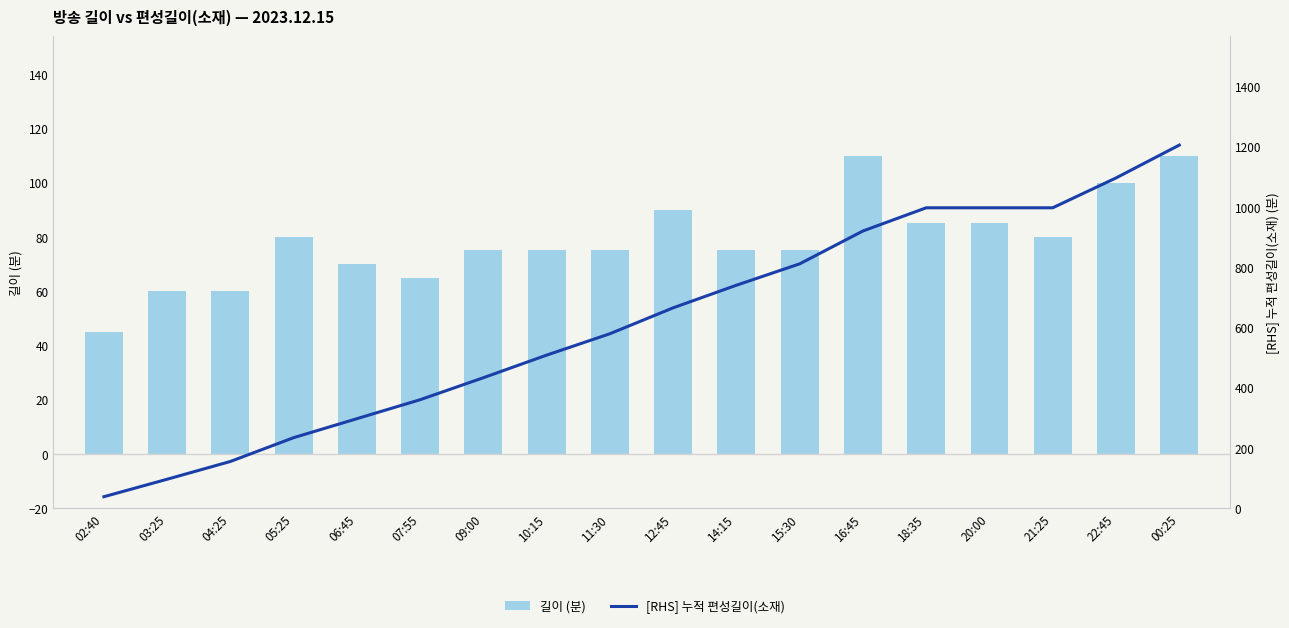

Reading left to right, transcribe all the data shown in this chart.

길이 (분): 02:40=45	03:25=60	04:25=60	05:25=80	06:45=70	07:55=65	09:00=75	10:15=75	11:30=75	12:45=90	14:15=75	15:30=75	16:45=110	18:35=85	20:00=85	21:25=80	22:45=100	00:25=110
[RHS] 누적 편성길이(소재): 02:40=38	03:25=96	04:25=155	05:25=234	06:45=297	07:55=360	09:00=433	10:15=508	11:30=579	12:45=665	14:15=740	15:30=811	16:45=920	18:35=997	20:00=997	21:25=997	22:45=1096	00:25=1205